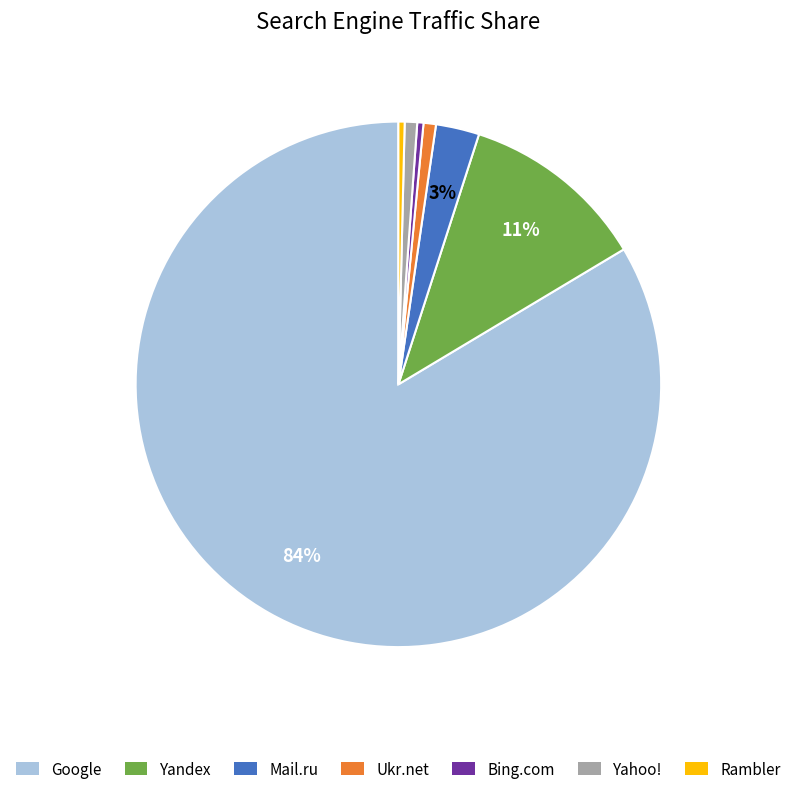

Is the sum of Yahoo! and Google greater than half?

Yes